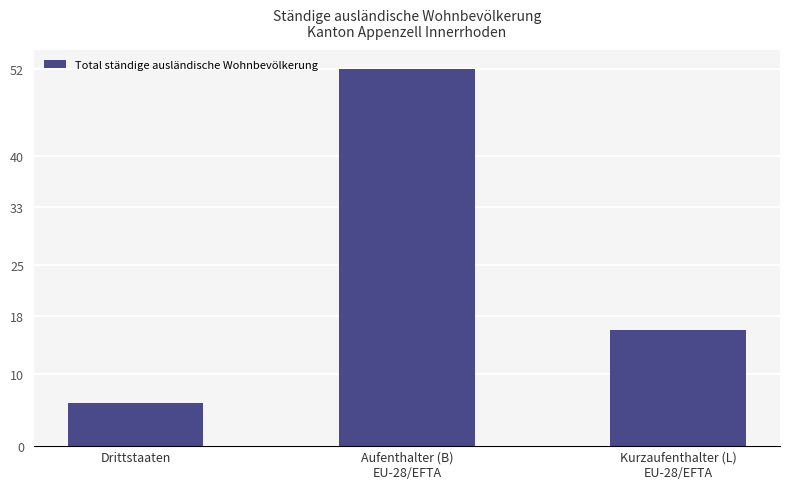

Where does the data first go above 16?

Aufenthalter (B)
EU-28/EFTA